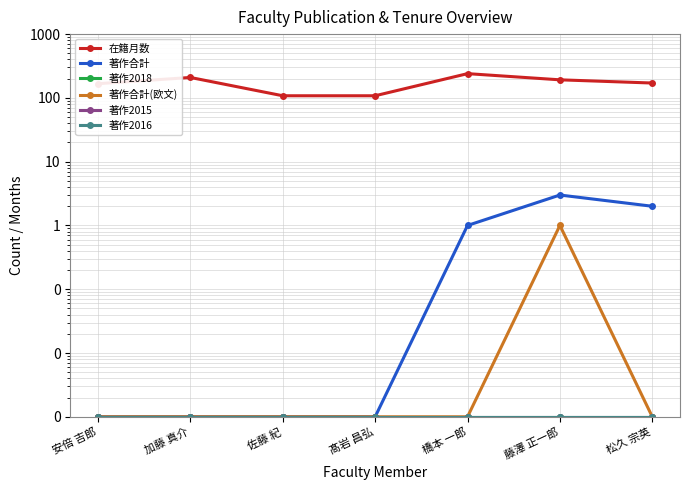

At which category is the sum across all series the highest?

橋本 一郎